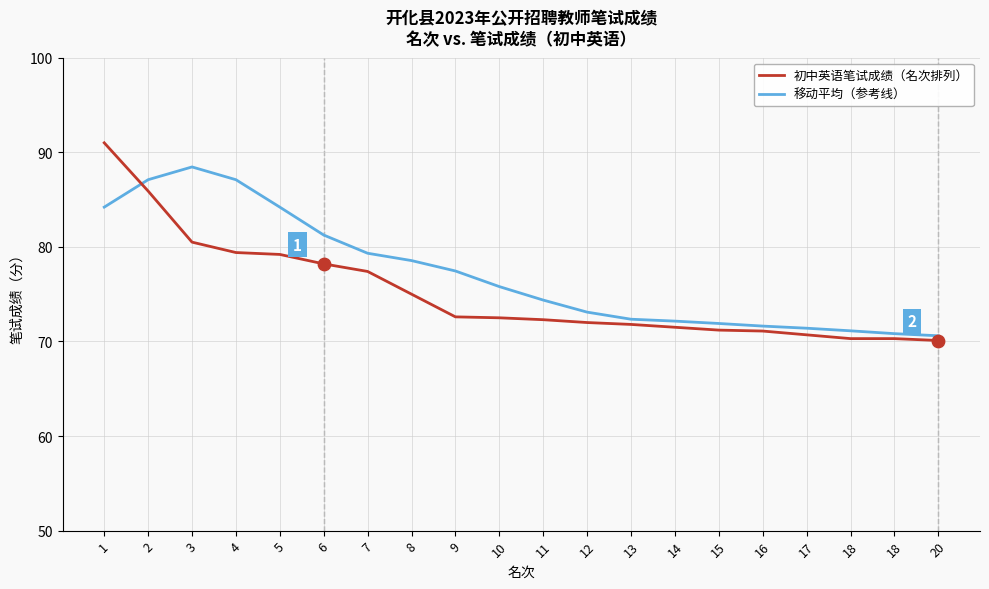

How many lines are shown in the chart?

2